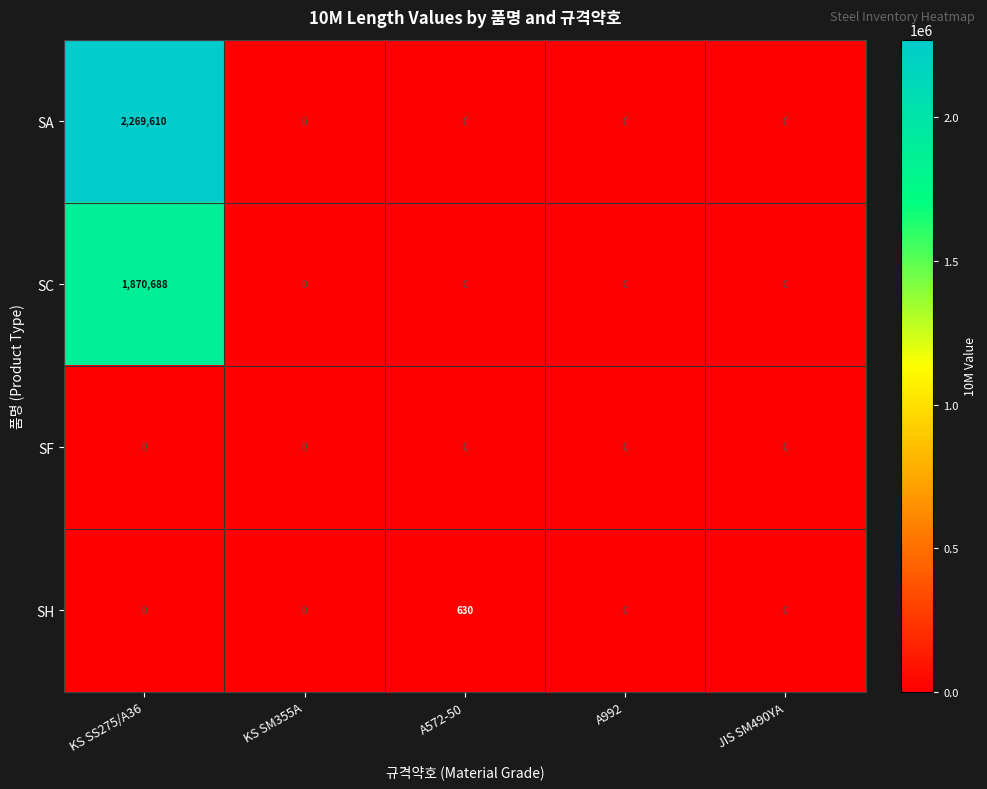

Reading left to right, list all the values displayed in this chart.

SA: 2269610	0	0	0	0
SC: 1870688	0	0	0	0
SF: 0	0	0	0	0
SH: 0	0	630	0	0